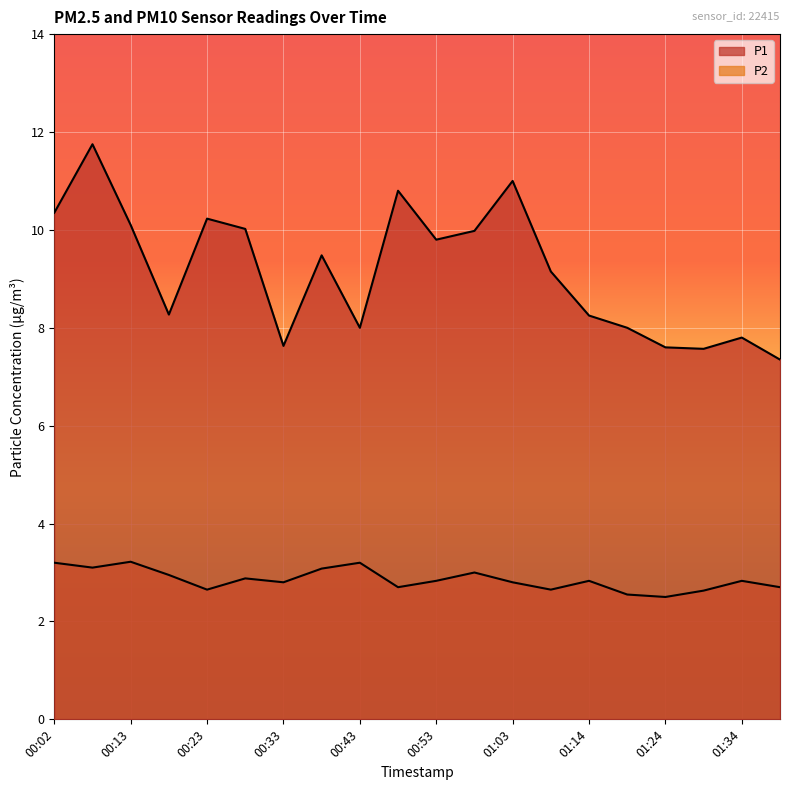

What is the average value of the P1 series?

9.2